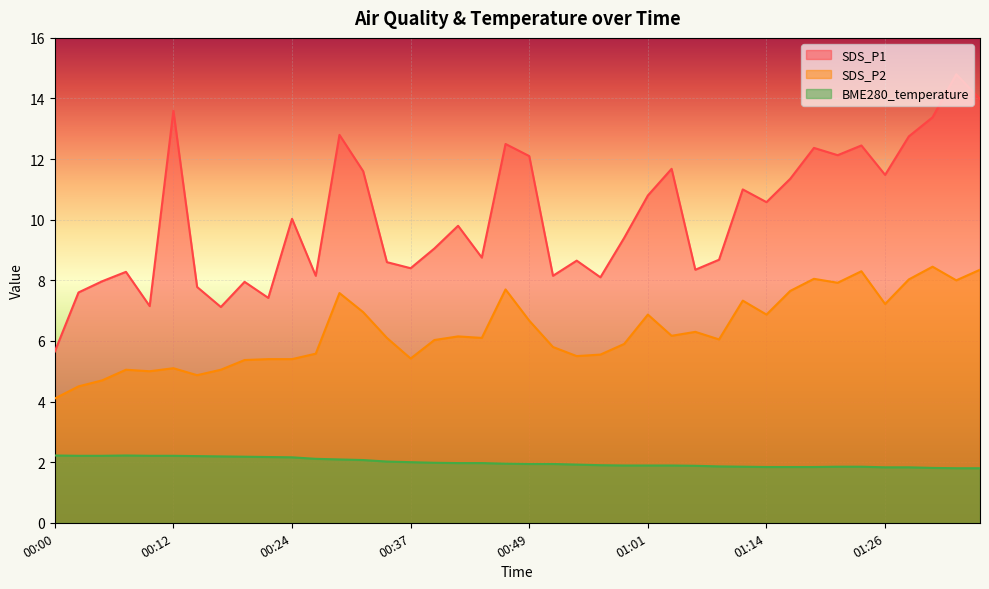

At which category is the sum across all series the highest?

01:33